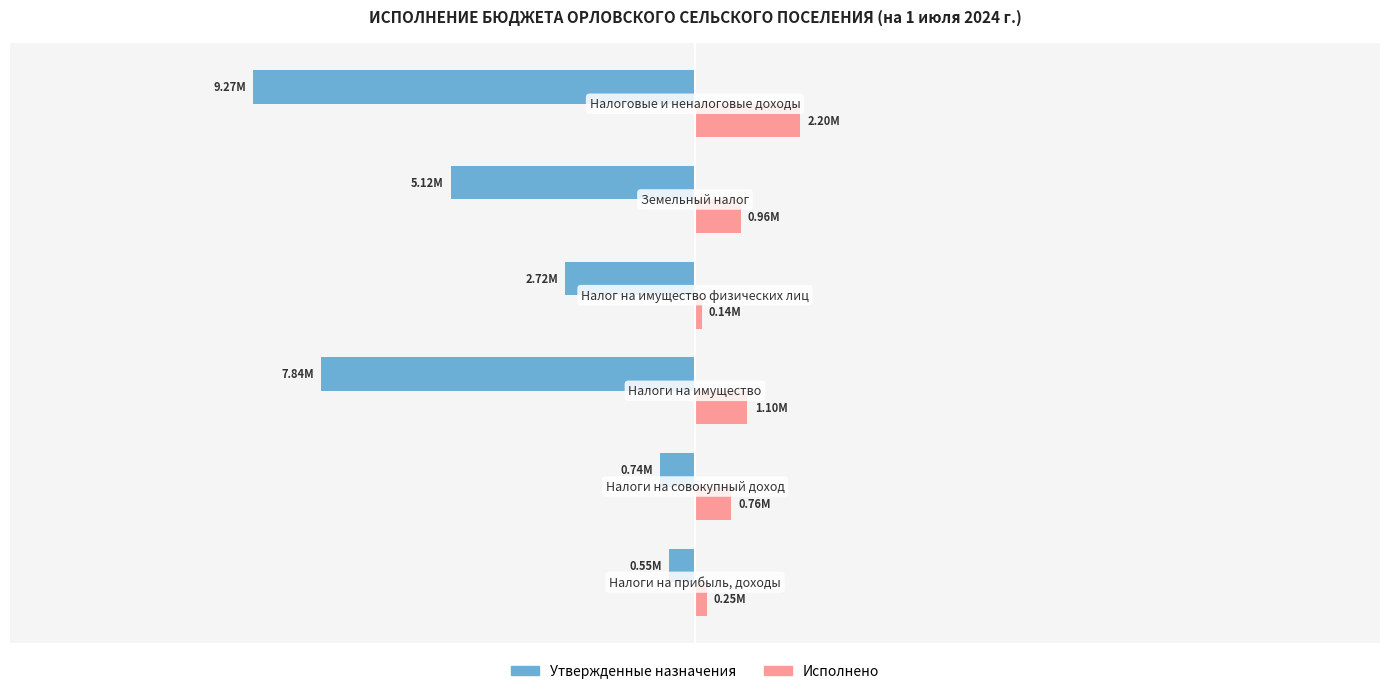

What is the value of the Исполнено bar at the 1st from the left?

0.2